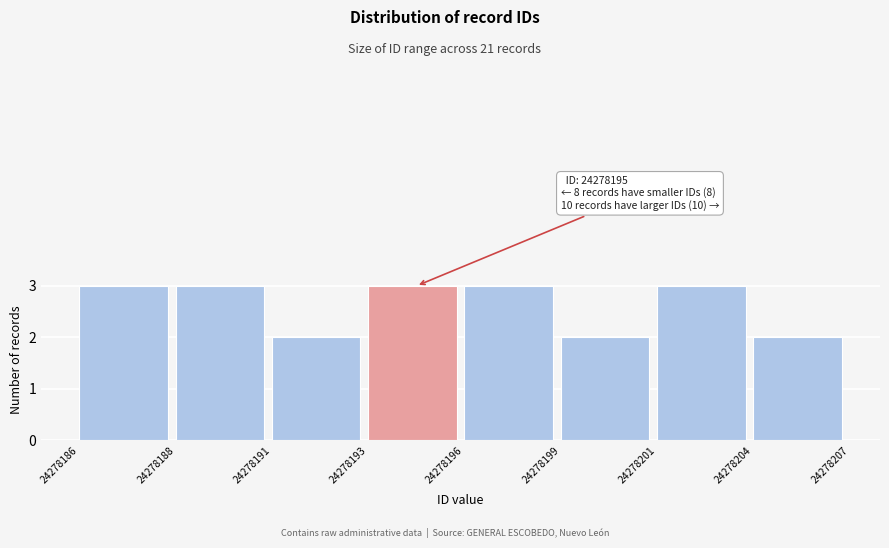

Reading left to right, extract all data points from this chart.

24278186=3	24278188=3	24278191=2	24278193=3	24278196=3	24278199=2	24278201=3	24278204=2